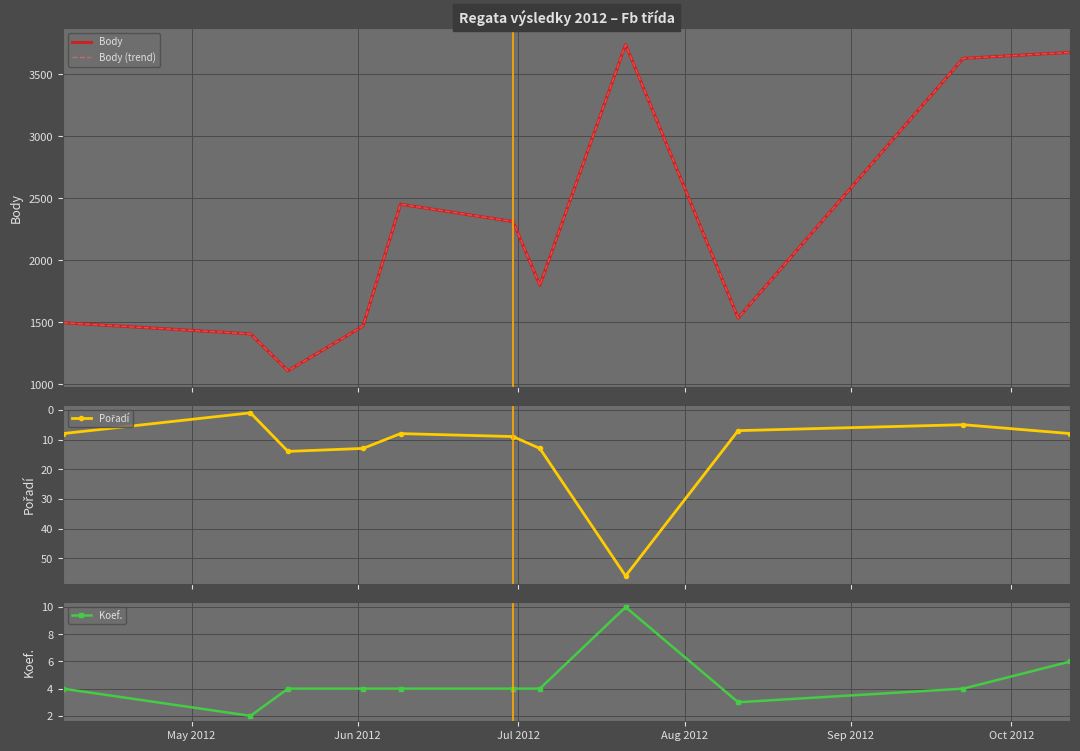

What is the average value of the Body series?

2238